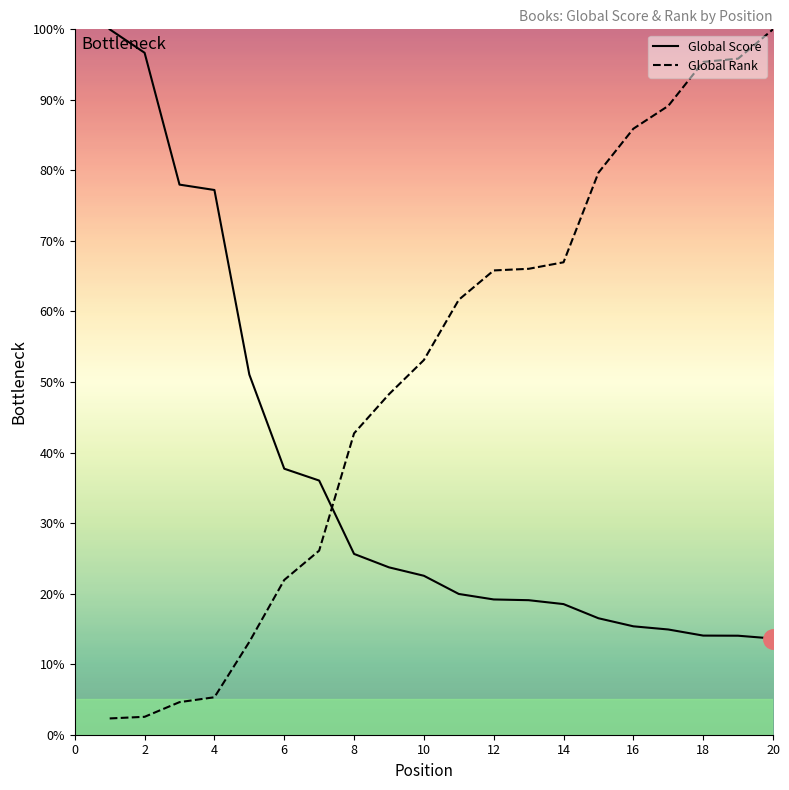

True or false: Global Rank and Global Score intersect in this chart.

True